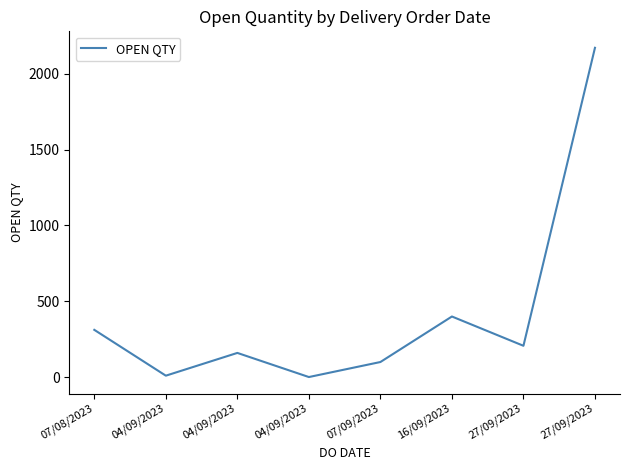

At which category does the chart reach its peak across all series?

27/09/2023